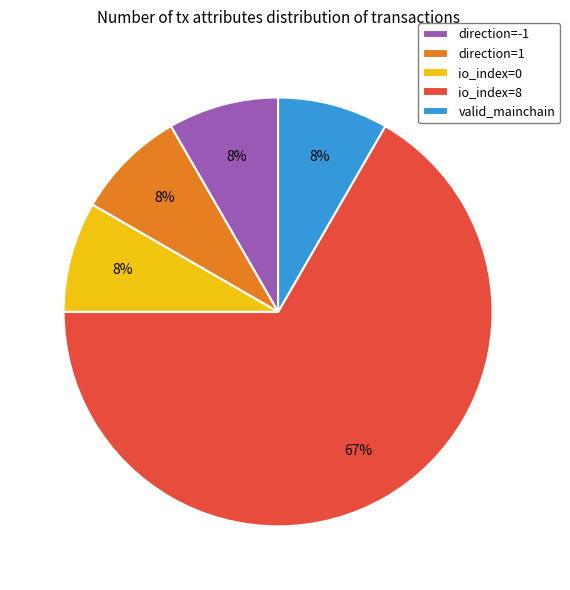

The direction=1 slice represents 8% of the pie. True or false?

True